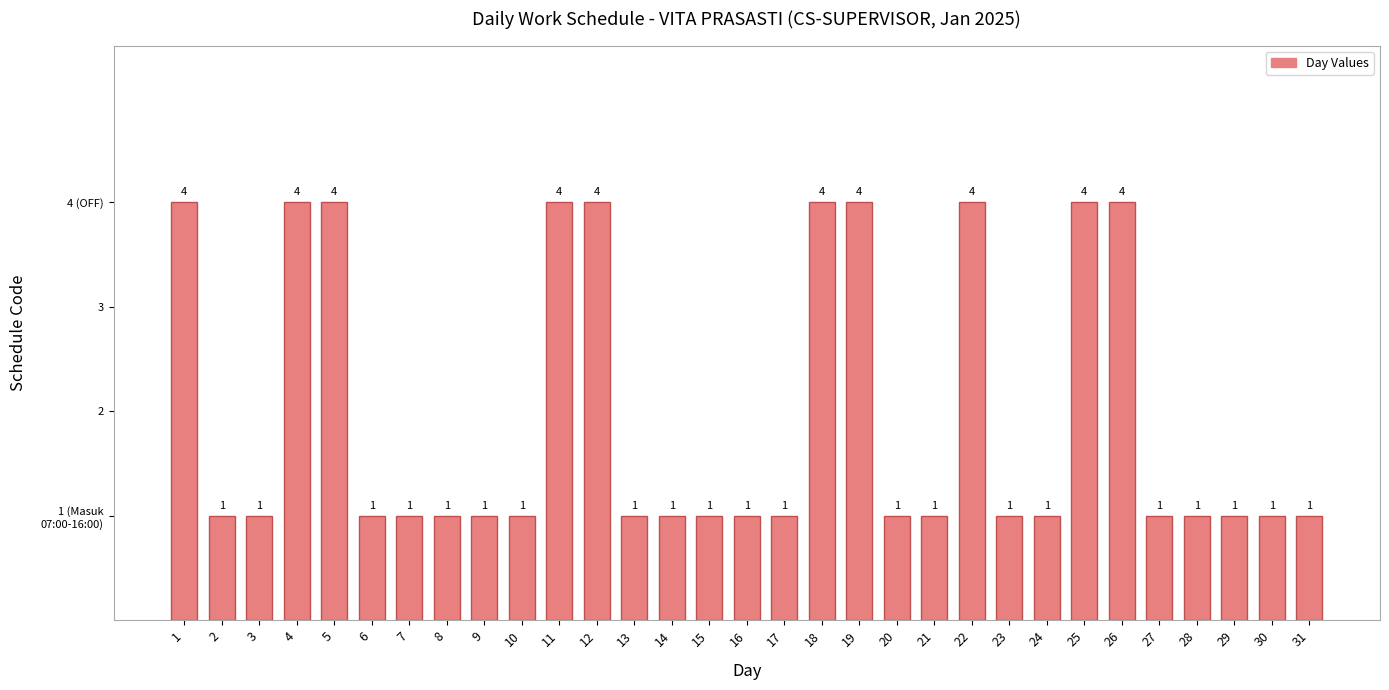

Which label corresponds to the smallest value in the chart?

2